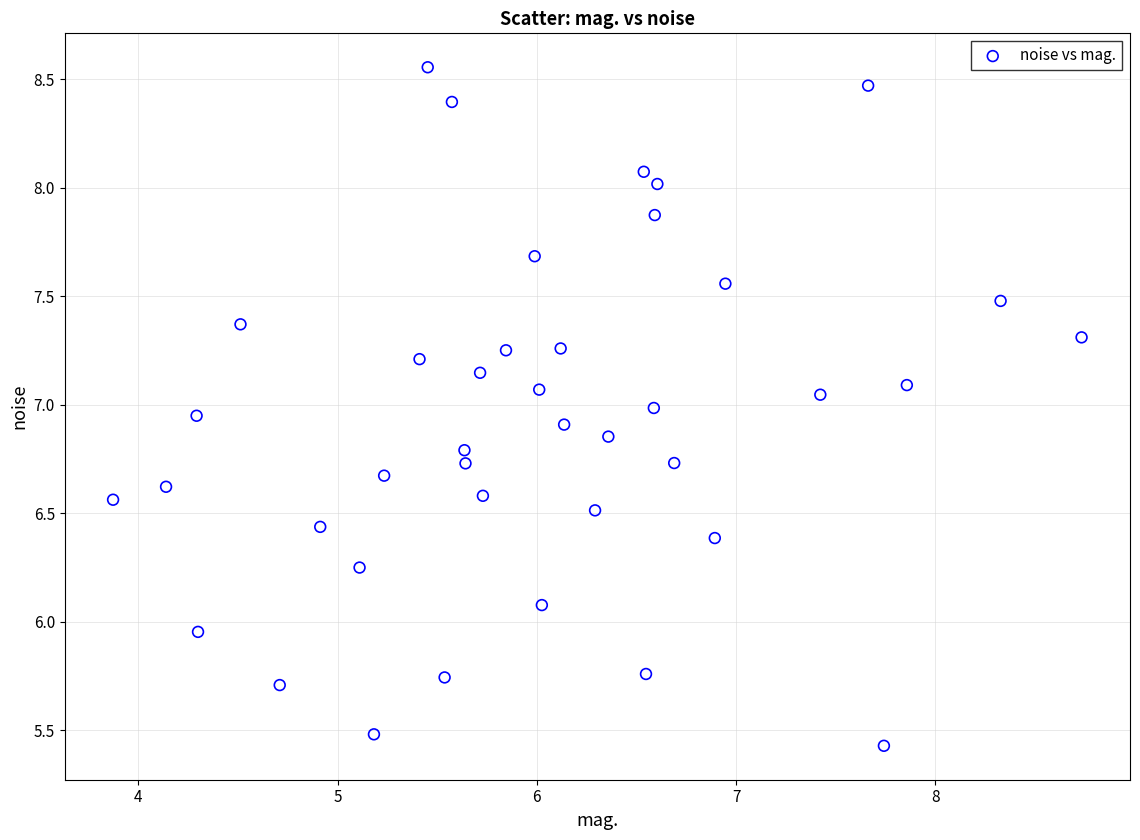

What is the range of X values (max minus min)?

4.9